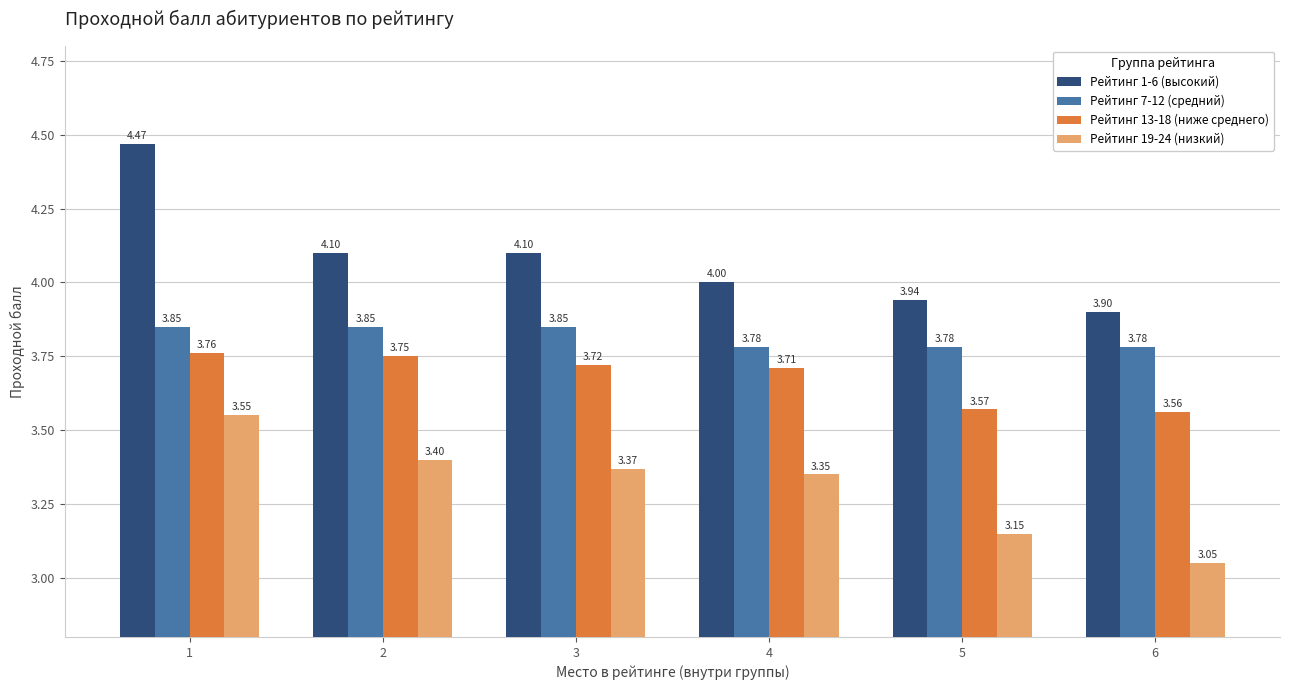

Rank the series at 6 from highest to lowest value.

Рейтинг 1-6 (высокий), Рейтинг 7-12 (средний), Рейтинг 13-18 (ниже среднего), Рейтинг 19-24 (низкий)